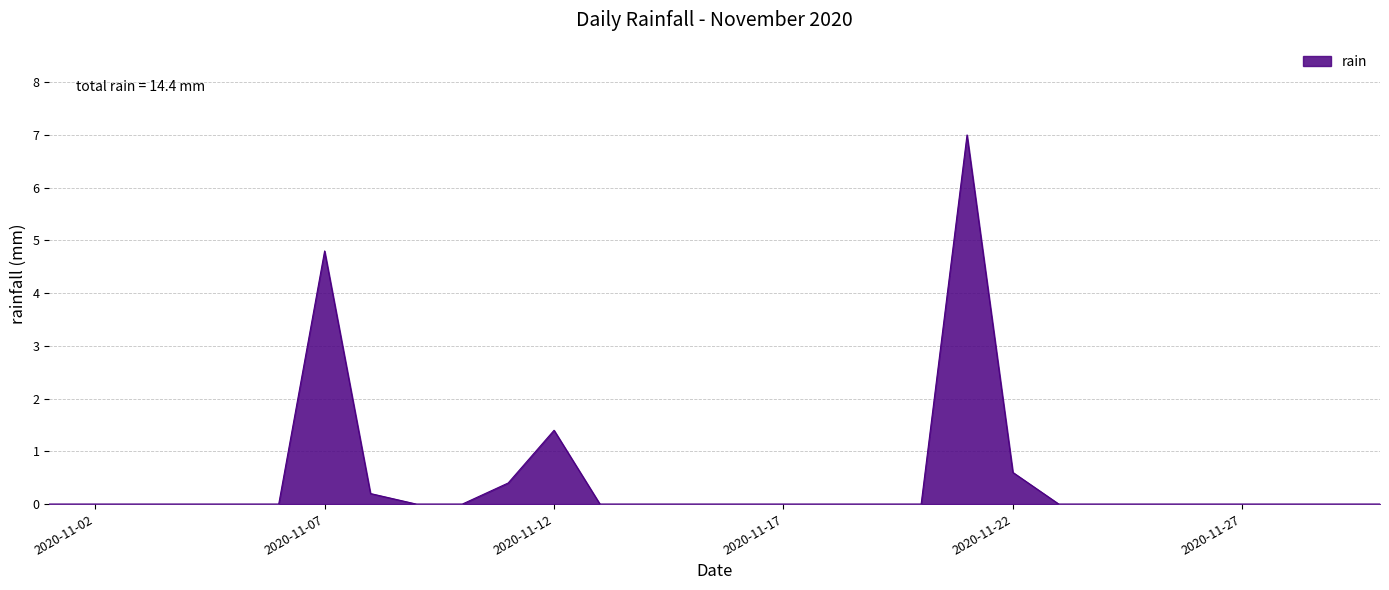

What is the greatest value displayed?

7.0